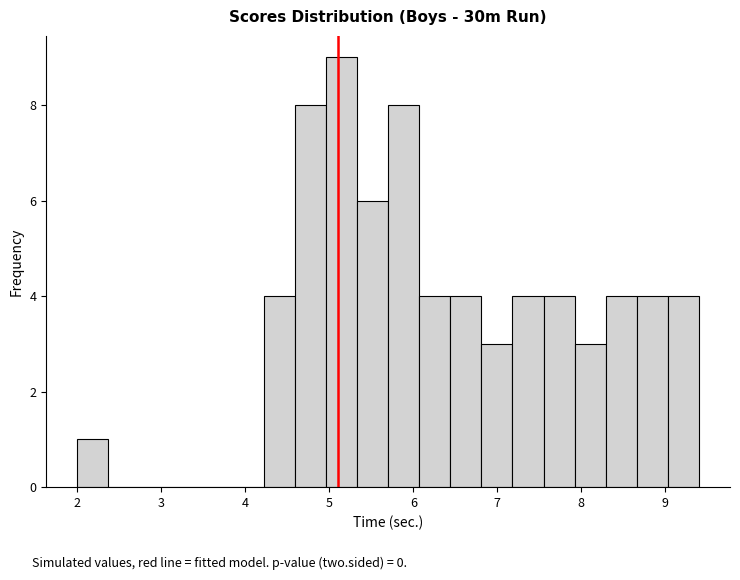

Read against the x-axis, roughly where is the centre of the tallest bar?

5.1